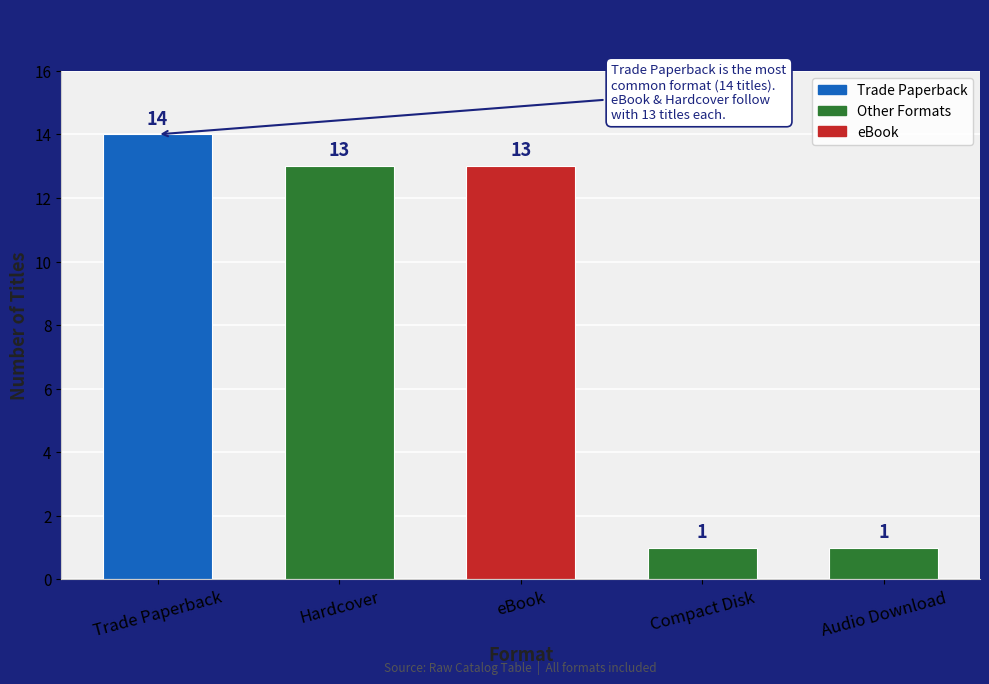

Count the number of data series in this chart.

1